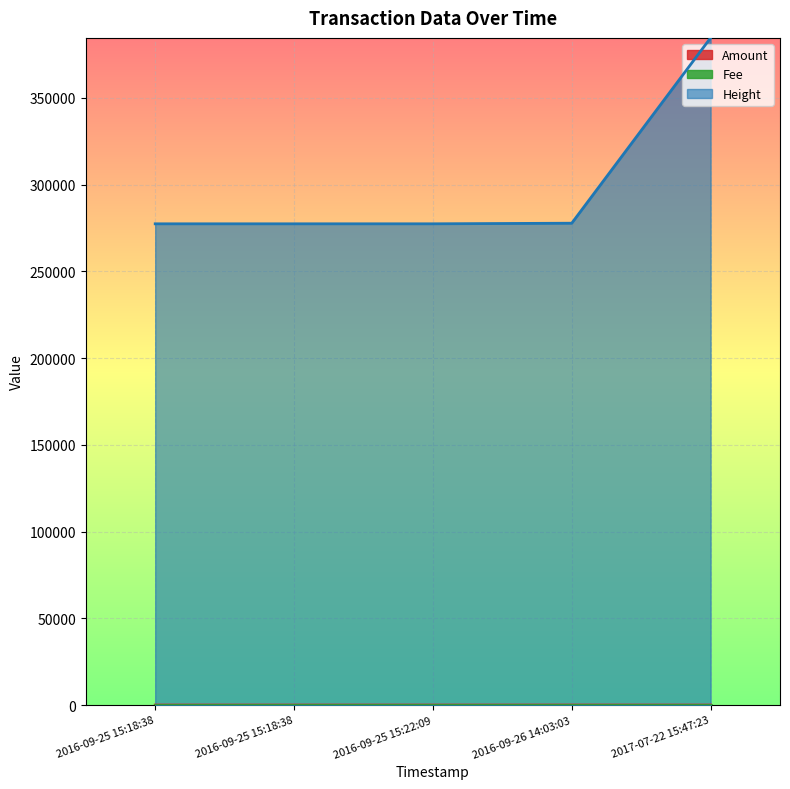

The value of Height at 2017-07-22 15:47:23 is 176838. True or false?

False